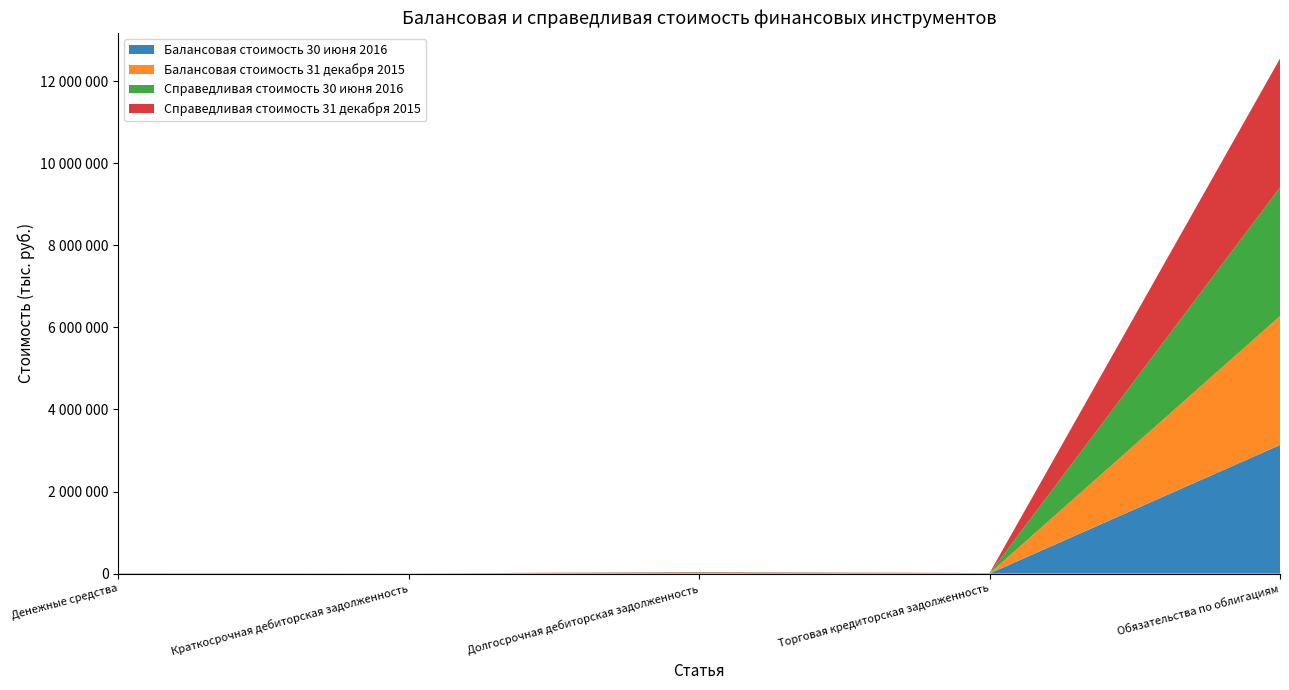

Reading left to right, transcribe all the data shown in this chart.

Балансовая стоимость 30 июня 2016: Денежные средства=828	Краткосрочная дебиторская задолженность=1253	Долгосрочная дебиторская задолженность=9379	Торговая кредиторская задолженность=3462	Обязательства по облигациям=3134975
Балансовая стоимость 31 декабря 2015: Денежные средства=5271	Краткосрочная дебиторская задолженность=1367	Долгосрочная дебиторская задолженность=9285	Торговая кредиторская задолженность=3658	Обязательства по облигациям=3139797
Справедливая стоимость 30 июня 2016: Денежные средства=828	Краткосрочная дебиторская задолженность=1253	Долгосрочная дебиторская задолженность=9379	Торговая кредиторская задолженность=3462	Обязательства по облигациям=3134975
Справедливая стоимость 31 декабря 2015: Денежные средства=5271	Краткосрочная дебиторская задолженность=1367	Долгосрочная дебиторская задолженность=9285	Торговая кредиторская задолженность=3658	Обязательства по облигациям=3139797